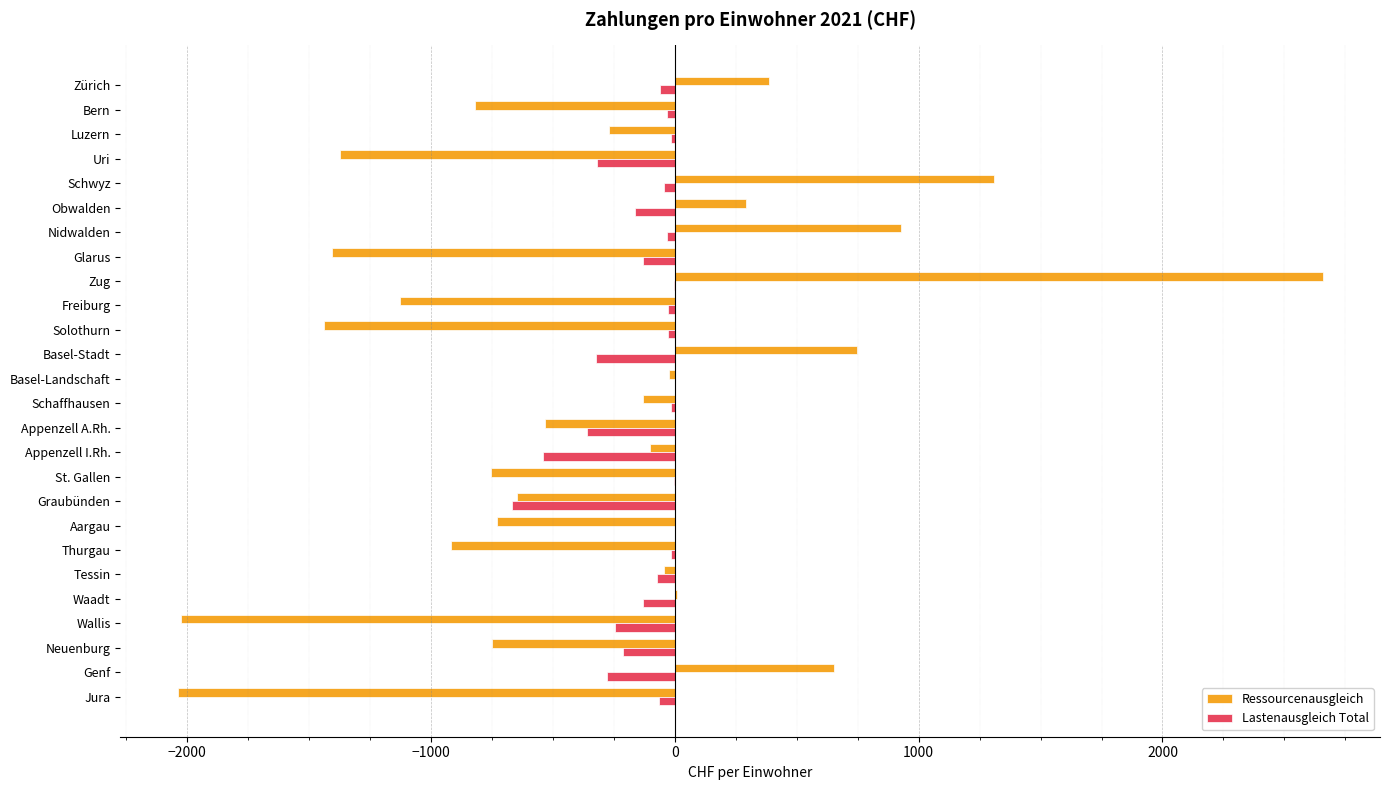

What are all the series names shown in the legend?

Ressourcenausgleich, Lastenausgleich Total